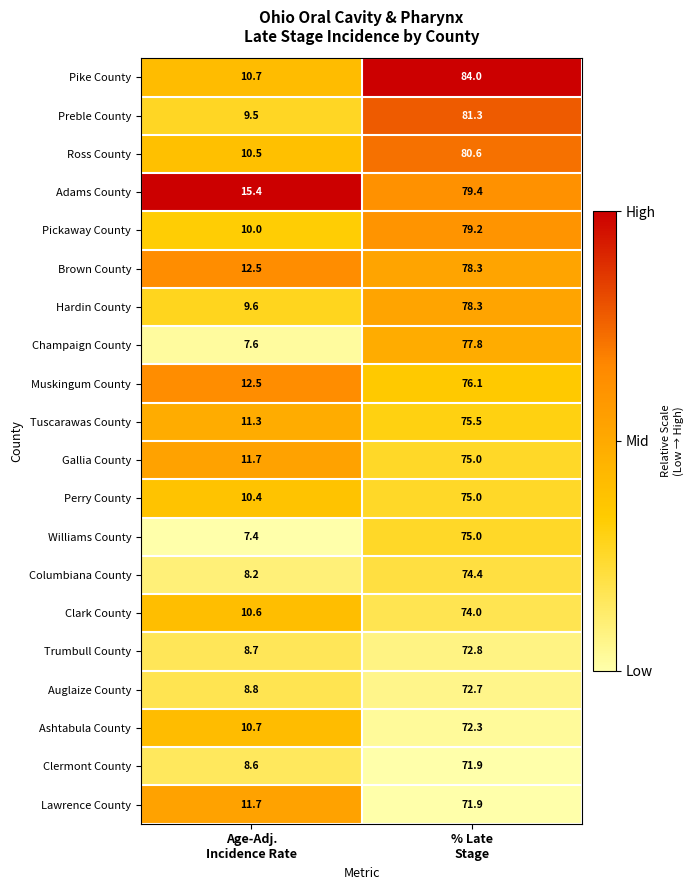

Which series has the largest total across all categories?

Adams County